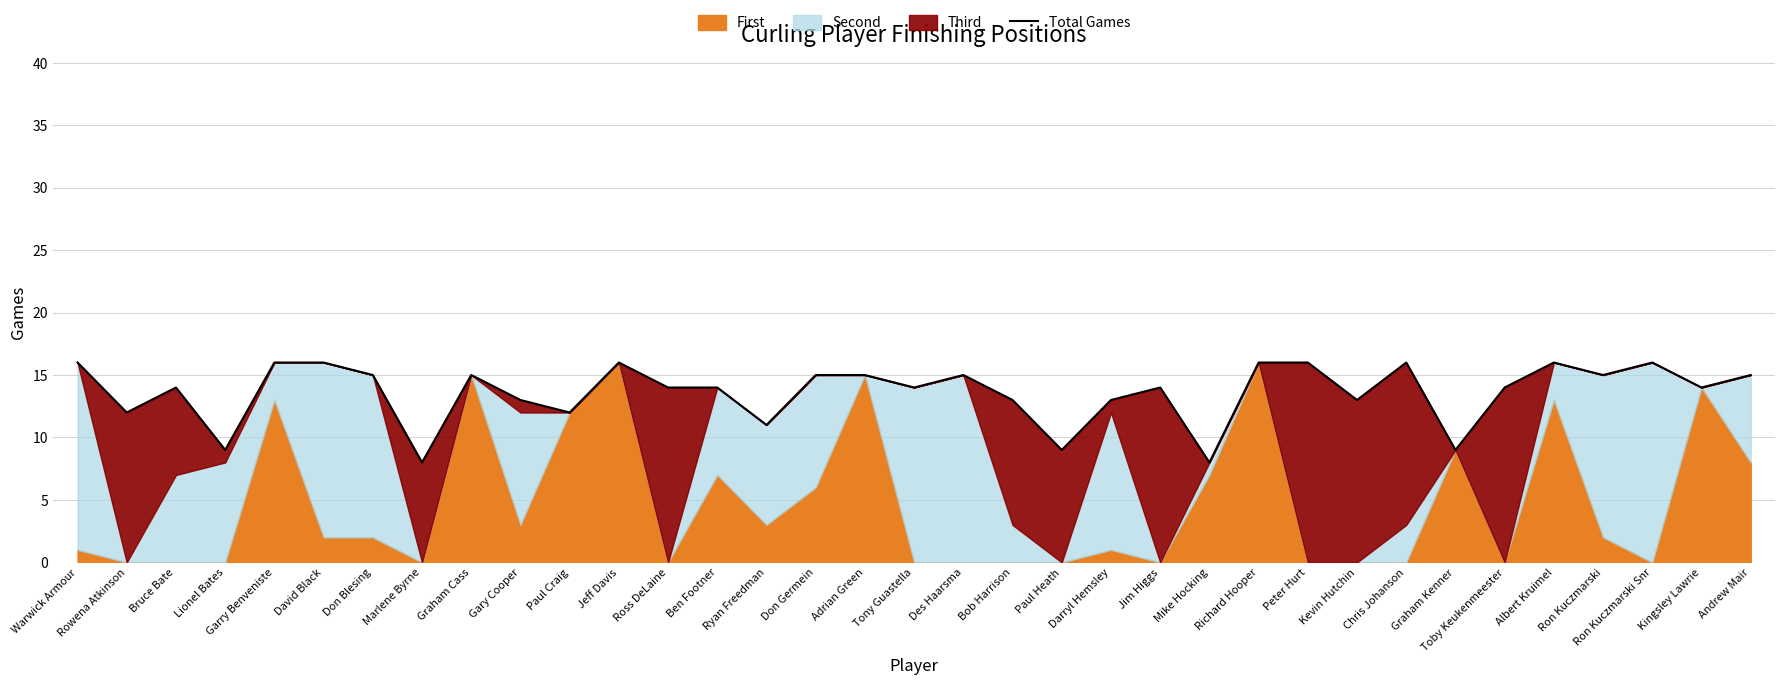

What is the change in value from Peter Hurt to Graham Kenner?

-7